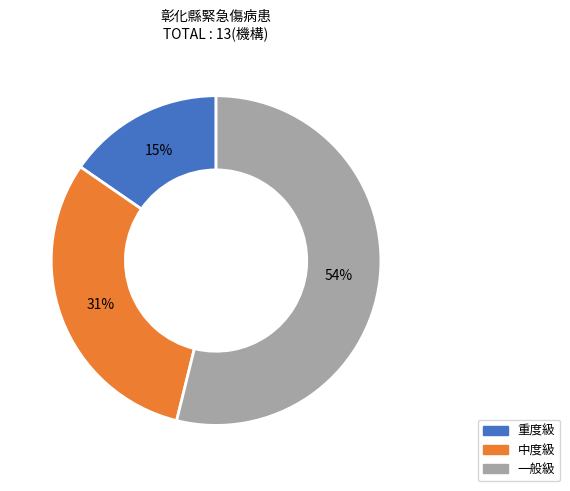

Rank the categories by value from lowest to highest.

重度級, 中度級, 一般級